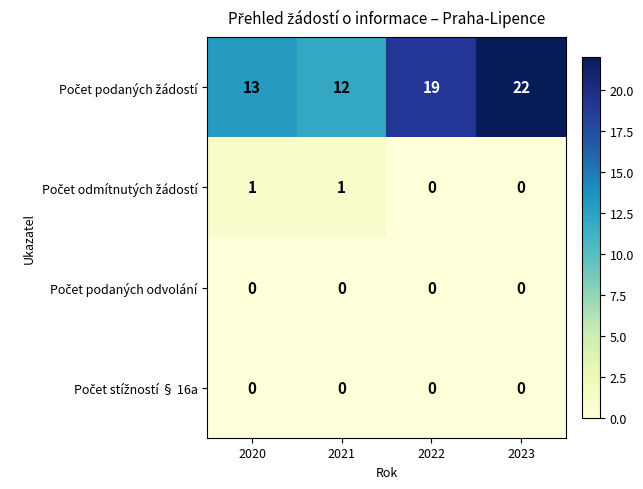

At how many categories does at least one series exceed 2?

4